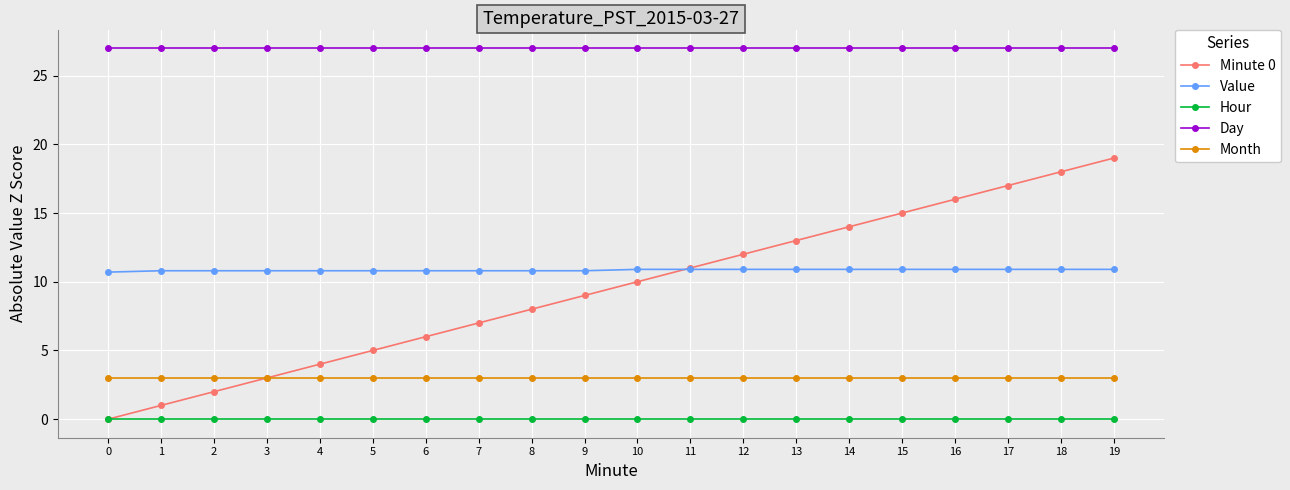

What is the difference between the Minute 0 values at 6 and 2?

4.0